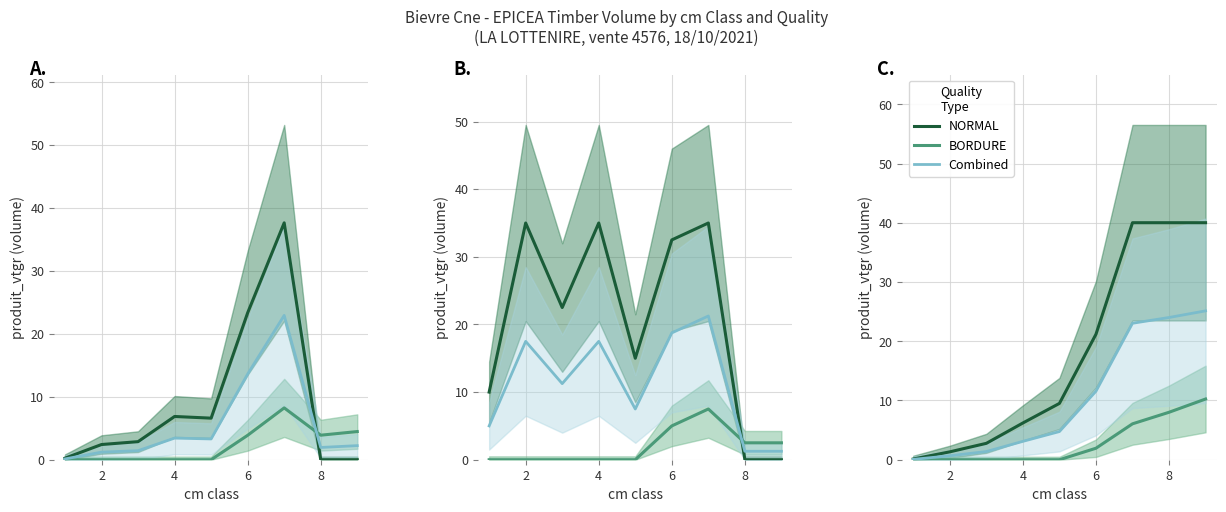

What is the difference between the maximum and second lowest values in the NORMAL series?

38.7